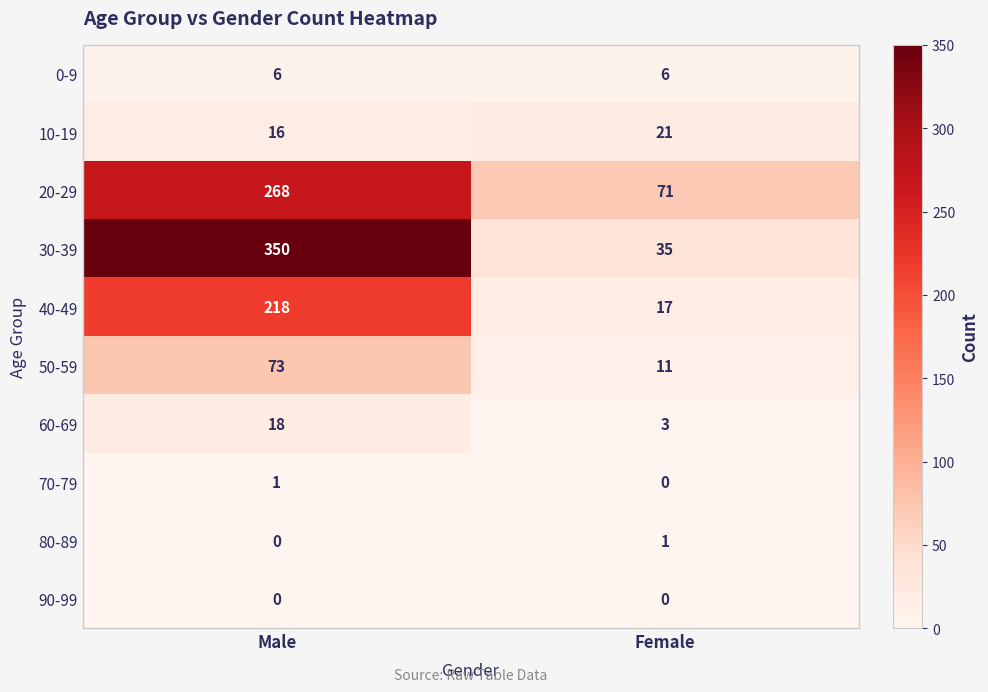

What is the maximum value shown in the chart?

350